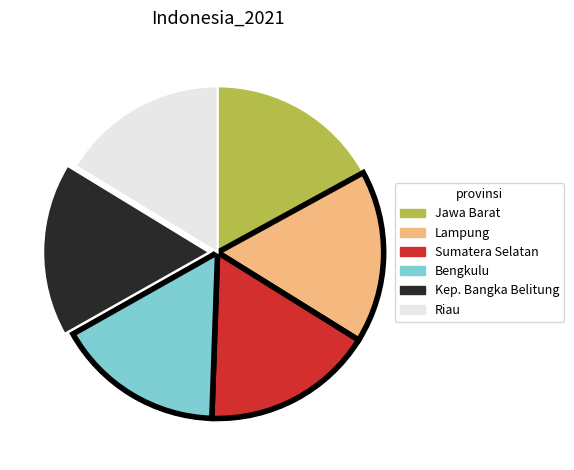

How many segments does this pie chart have?

6